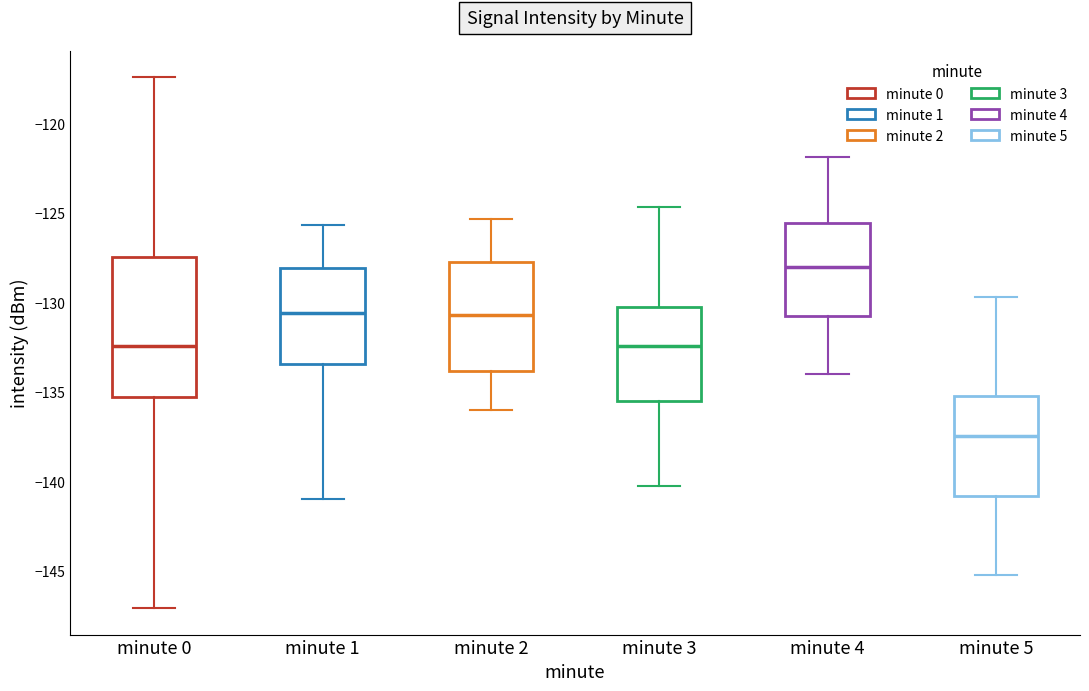

Reading left to right, read every box against the y-axis: the position of its median line, the range the box covers, and the ends of its whiskers. The values are not printed on the chart, so give them approximately, as read against the axis.

minute 0: median -132.5, box -135.5 to -127.5, whiskers -147.0 to -117.5
minute 1: median -130.5, box -133.5 to -128.0, whiskers -141.0 to -125.5
minute 2: median -130.5, box -134.0 to -128.0, whiskers -136.0 to -125.5
minute 3: median -132.5, box -135.5 to -130.0, whiskers -140.0 to -124.5
minute 4: median -128.0, box -131.0 to -125.5, whiskers -134.0 to -122.0
minute 5: median -137.5, box -141.0 to -135.0, whiskers -145.0 to -129.5